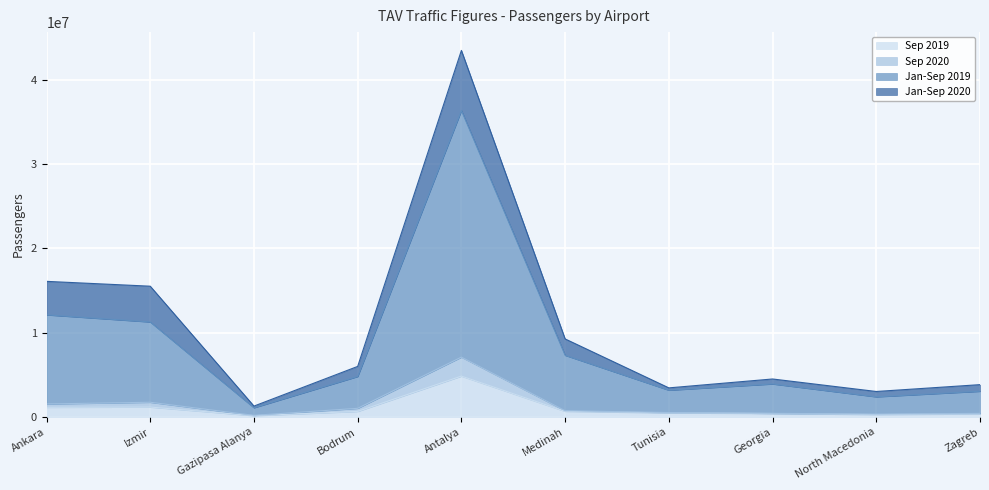

At which label does Sep 2019 reach its peak?

Antalya